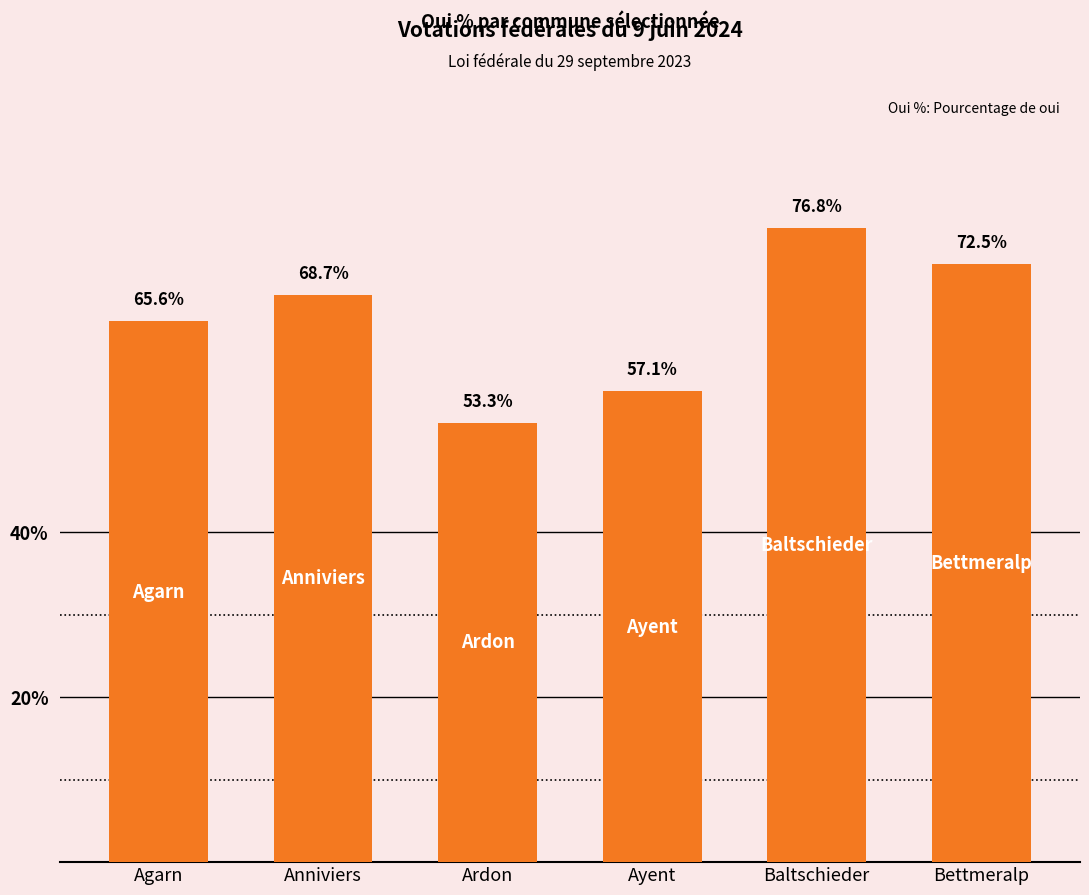

Which label corresponds to the largest value in the chart?

Baltschieder